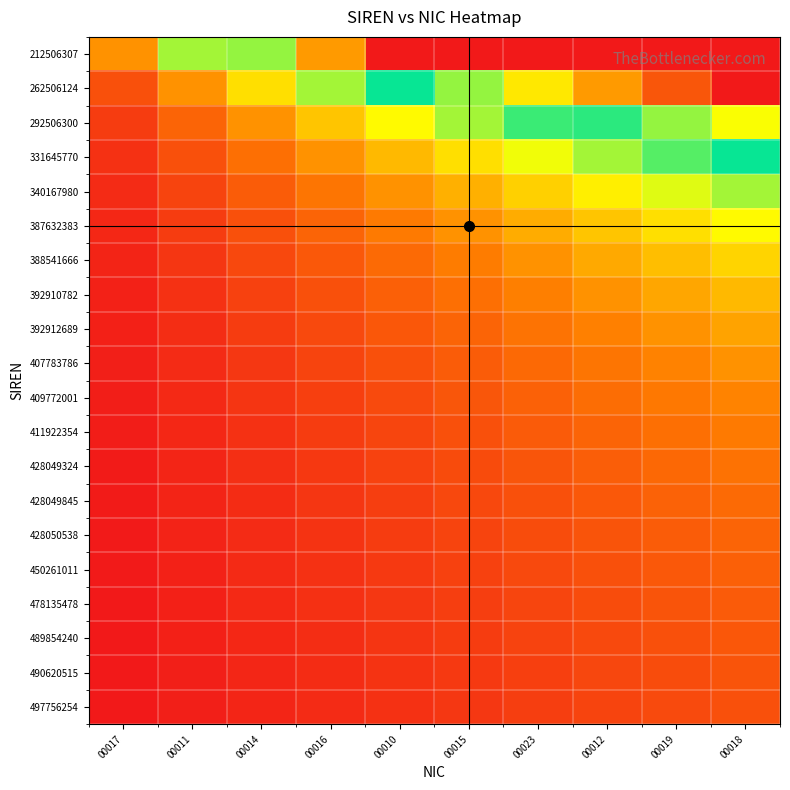

Which series changed the most between 00016 and 00015?

212506307